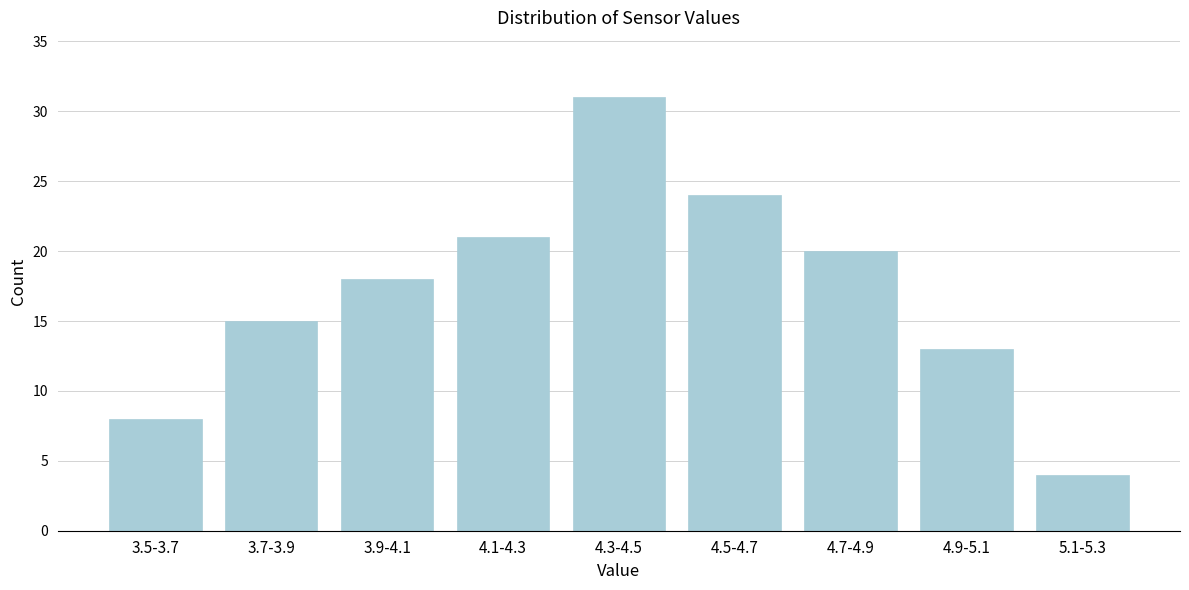

Reading left to right, transcribe all the data shown in this chart.

8	15	18	21	31	24	20	13	4